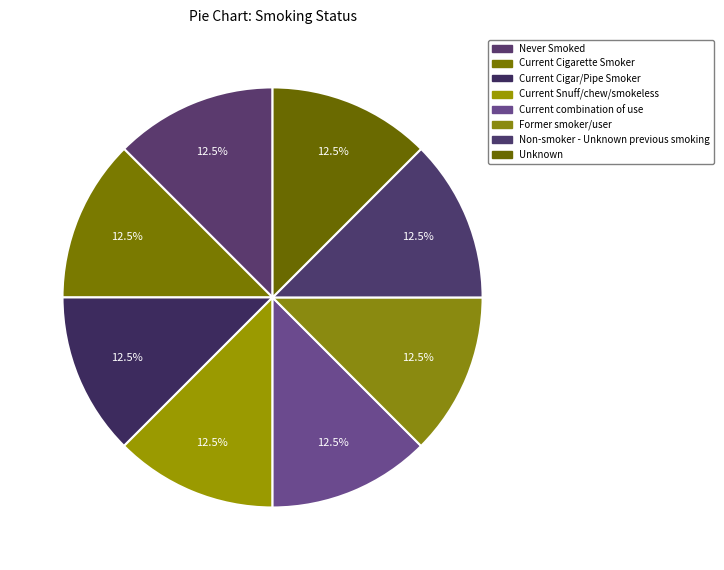

Count the number of slices in the pie.

8